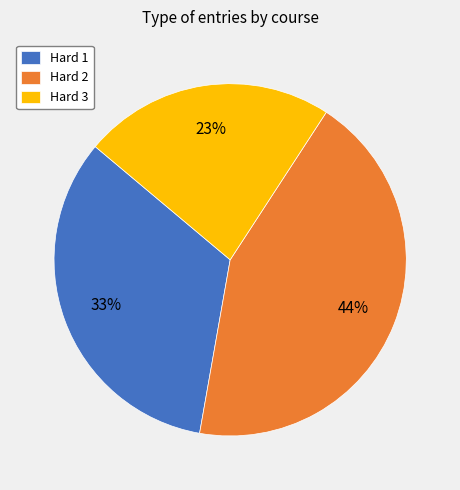

To the nearest percent, what is the difference between the largest and smallest slice percentages?

21%